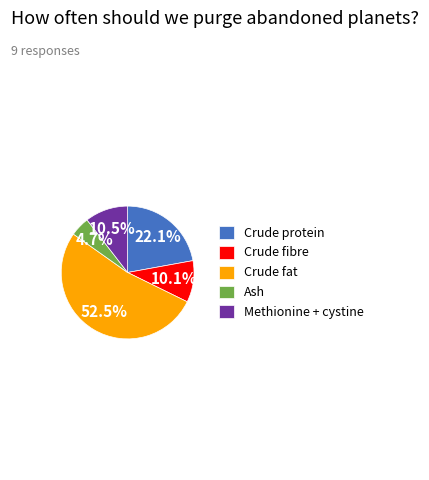

Which category accounts for the majority?

Crude fat